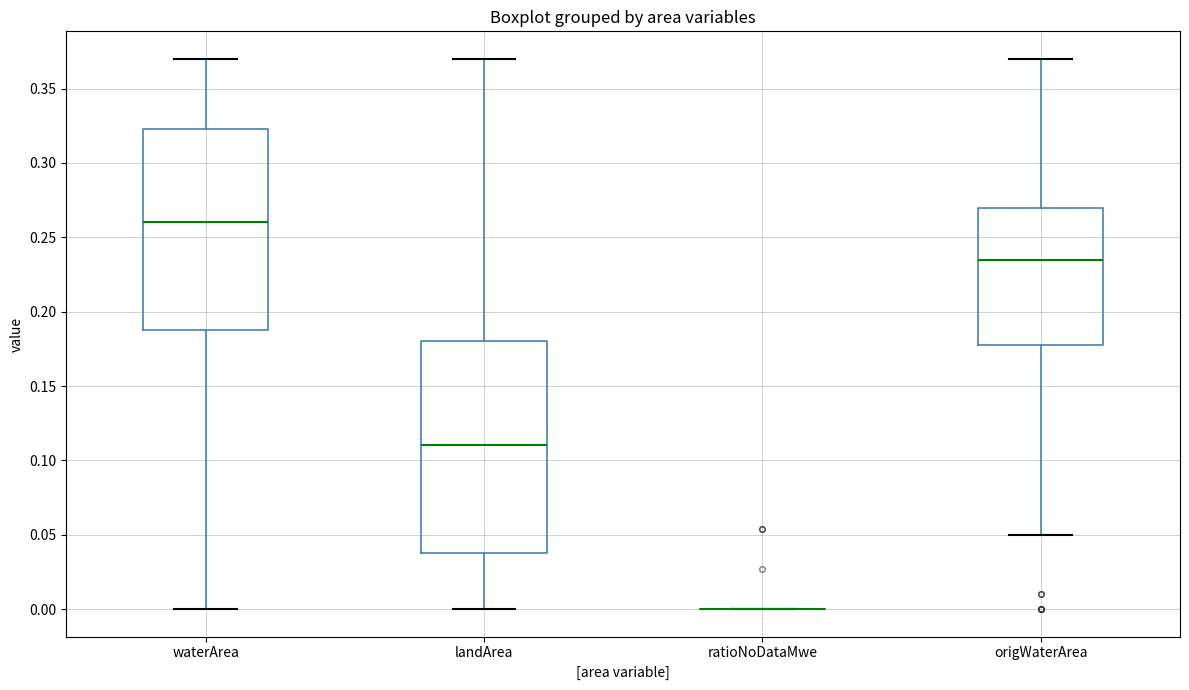

Which box is the tallest, from its lower edge to its upper edge?

landArea